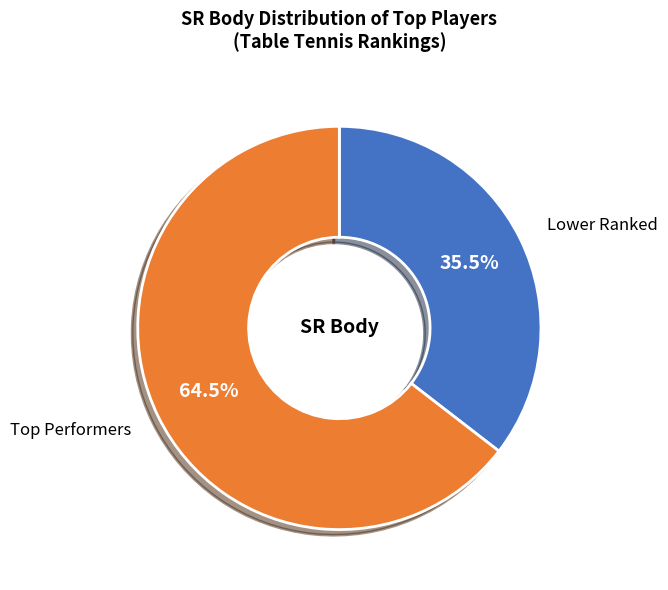

How many slices are in this pie chart?

2